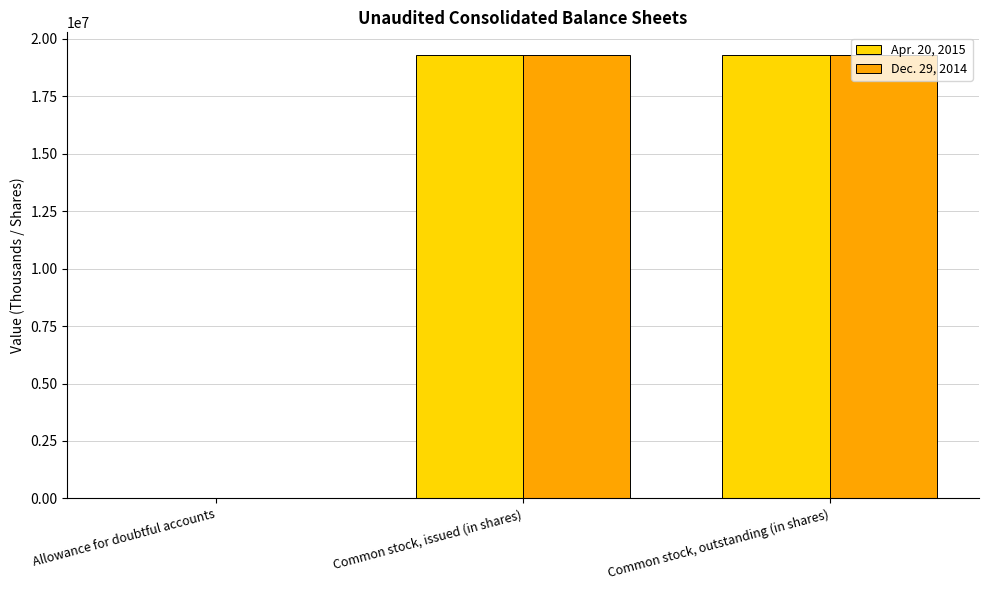

Are the bars grouped side by side (vs. stacked)?

Yes